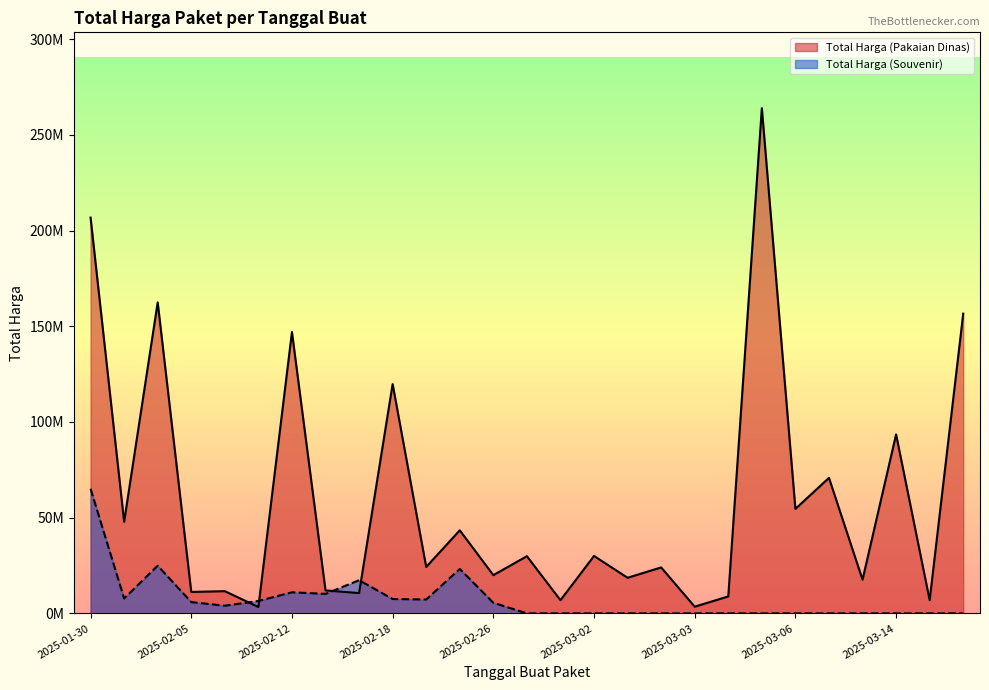

What is the difference between the second highest and second lowest values in the Total Harga (Souvenir) series?

24908000